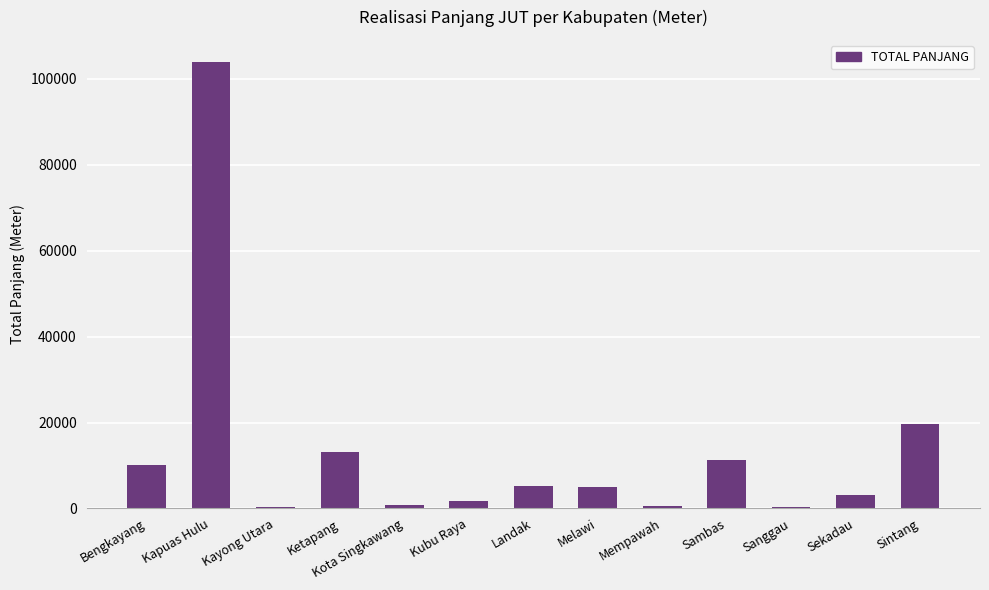

Between Melawi and Kayong Utara, which is larger?

Melawi